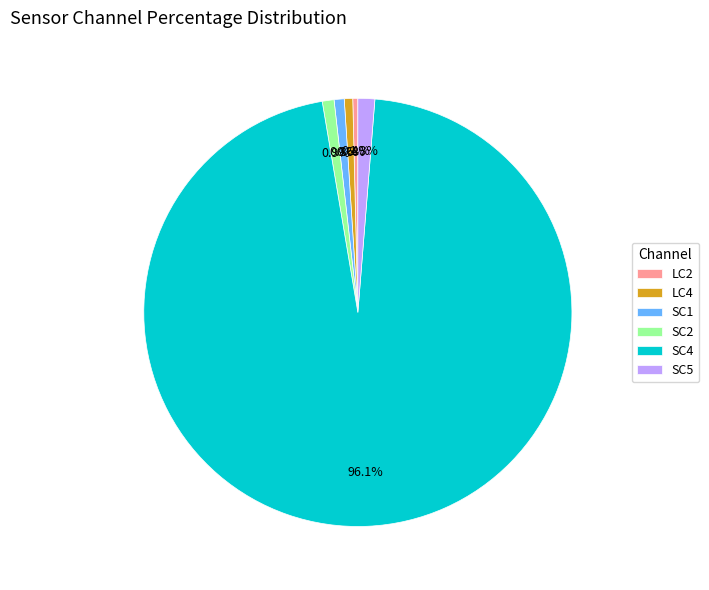

Does SC4 represent more than half of the total?

Yes